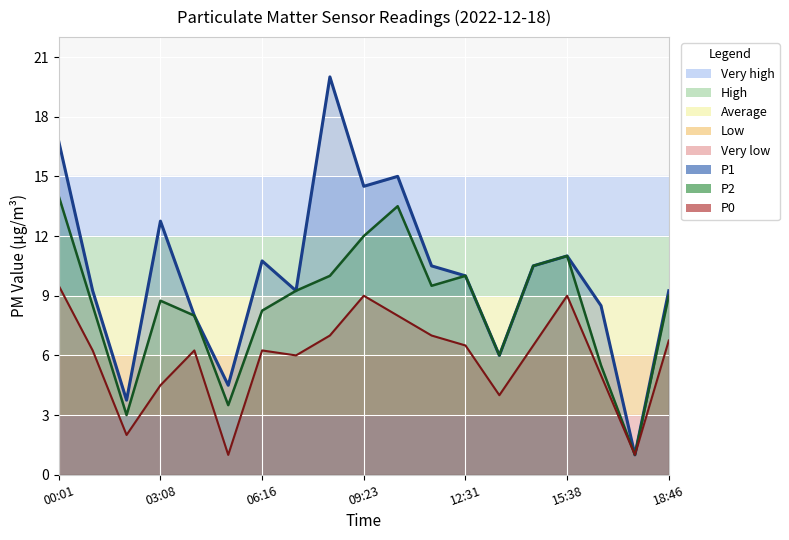

What position from the right is 13:33?

6